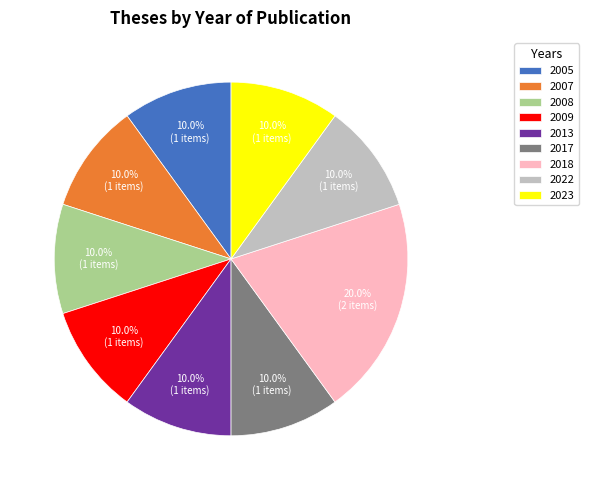

Approximately how many times larger is the value at 2009 compared to 2013?

1.0